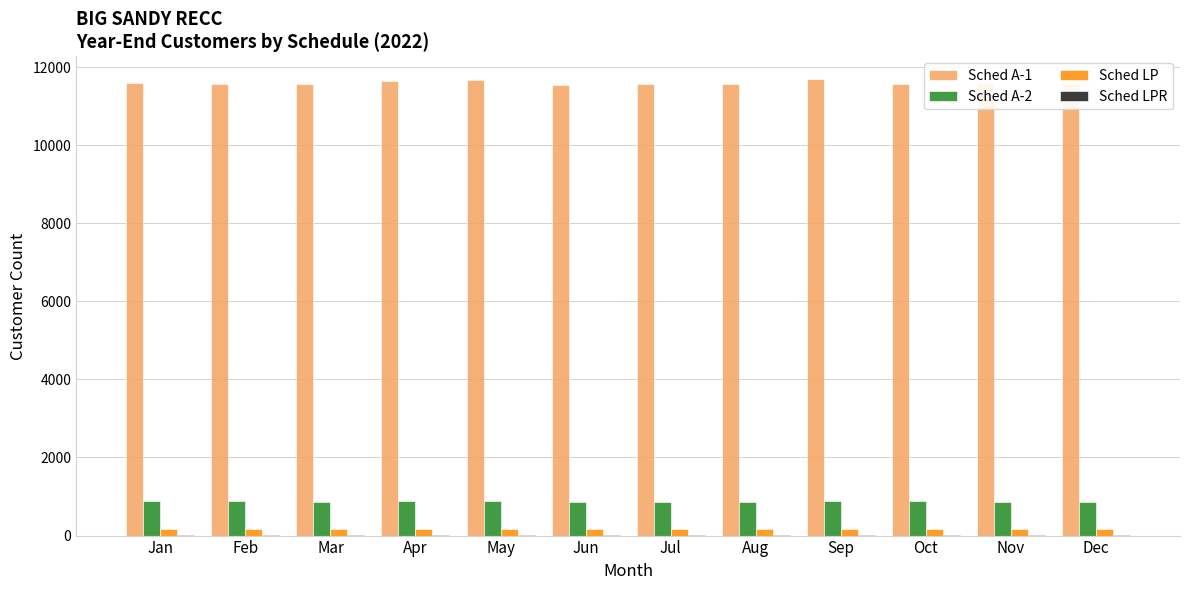

Does the chart contain stacked bars?

No